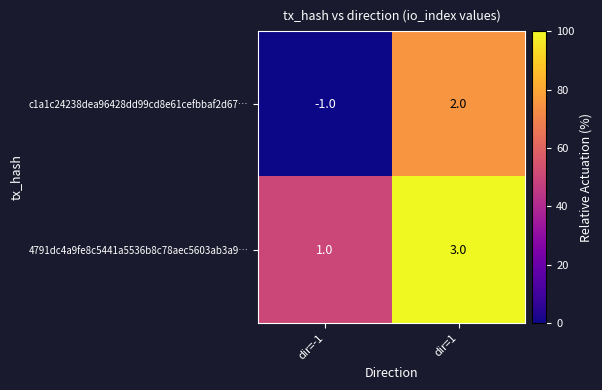

What is the total value across all series at dir=1?

5